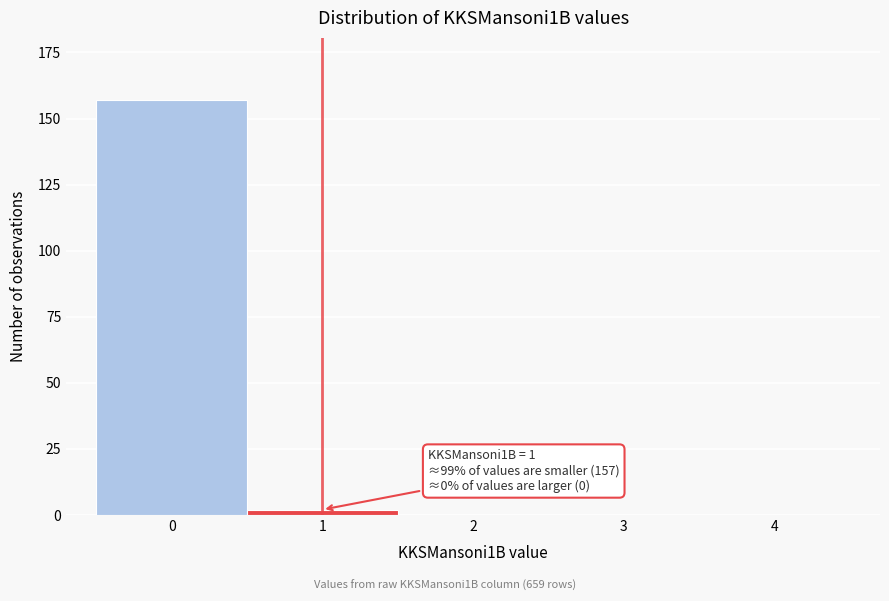

Reading right to left, list all the values displayed in this chart.

4=0	3=0	2=0	1=2	0=157